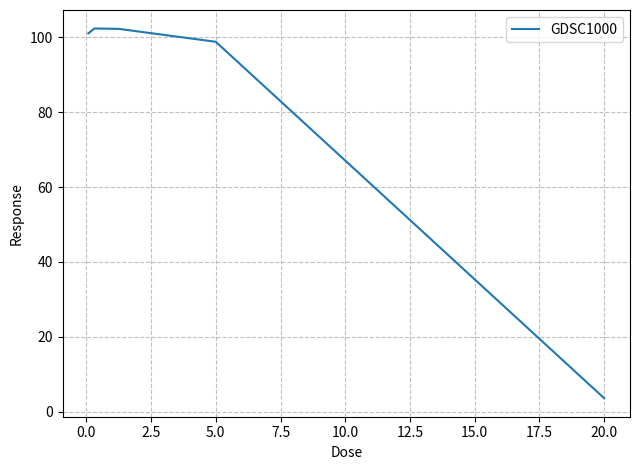

True or false: there are more than 1 points higher than both neighbors.

False